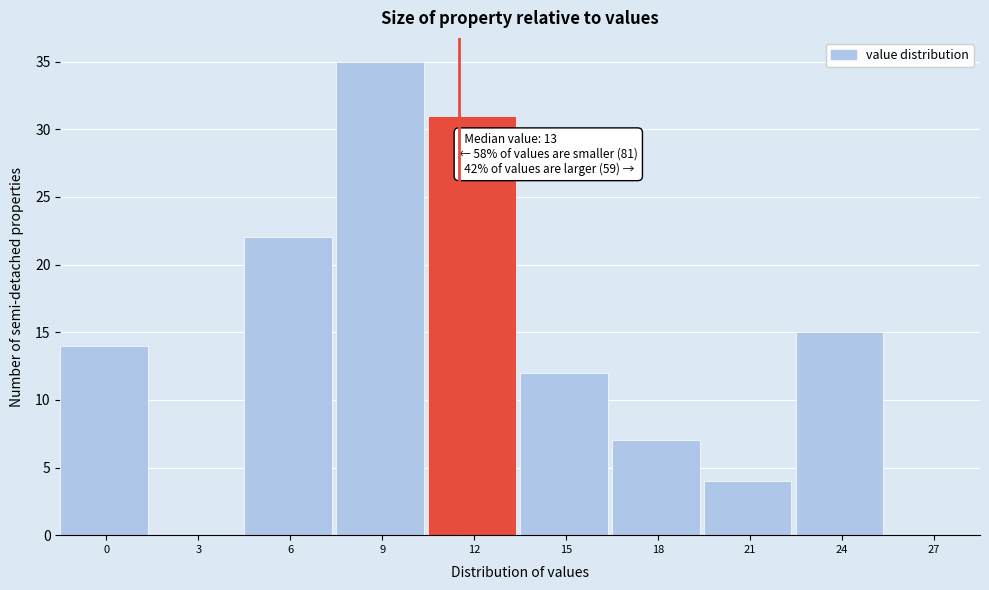

Reading left to right, list all the values displayed in this chart.

0=14	3=0	6=22	9=35	12=31	15=12	18=7	21=4	24=15	27=0